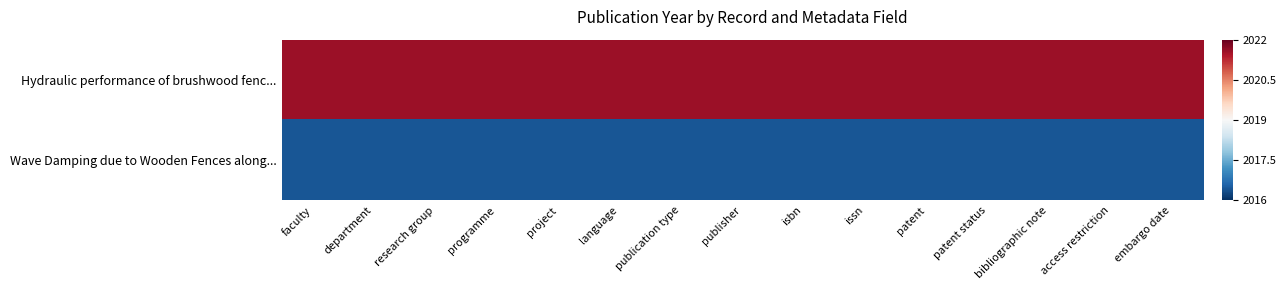

Between patent status and publication type, which is larger?

patent status